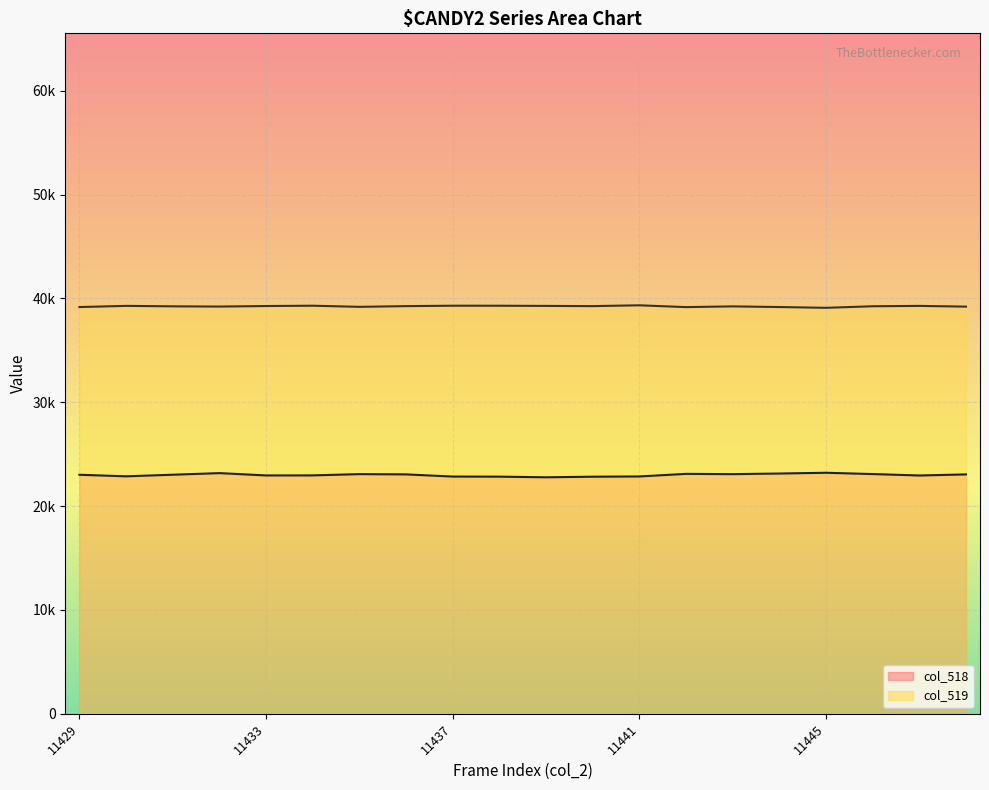

Reading left to right, list all the values displayed in this chart.

col_518 line: 23021	22870	23023	23178	22956	22960	23081	23056	22847	22838	22777	22833	22858	23106	23080	23139	23212	23088	22950	23054
col_519 line: 39173	39286	39242	39220	39271	39301	39193	39262	39301	39300	39283	39262	39341	39167	39237	39175	39099	39249	39284	39213